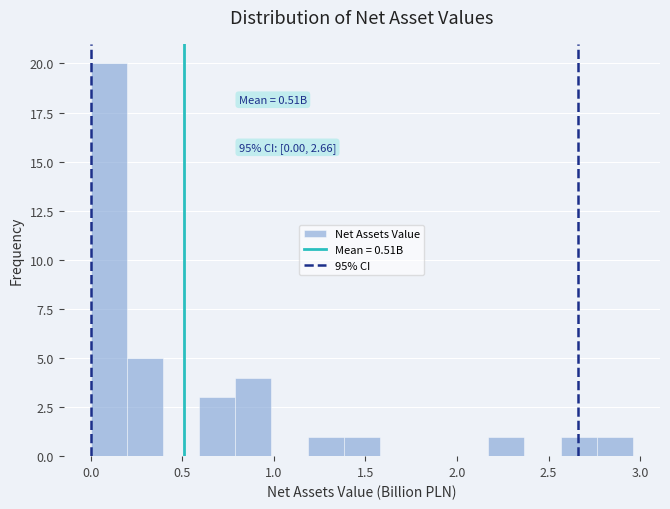

Read against the x-axis, roughly where is the centre of the tallest bar?

0.10